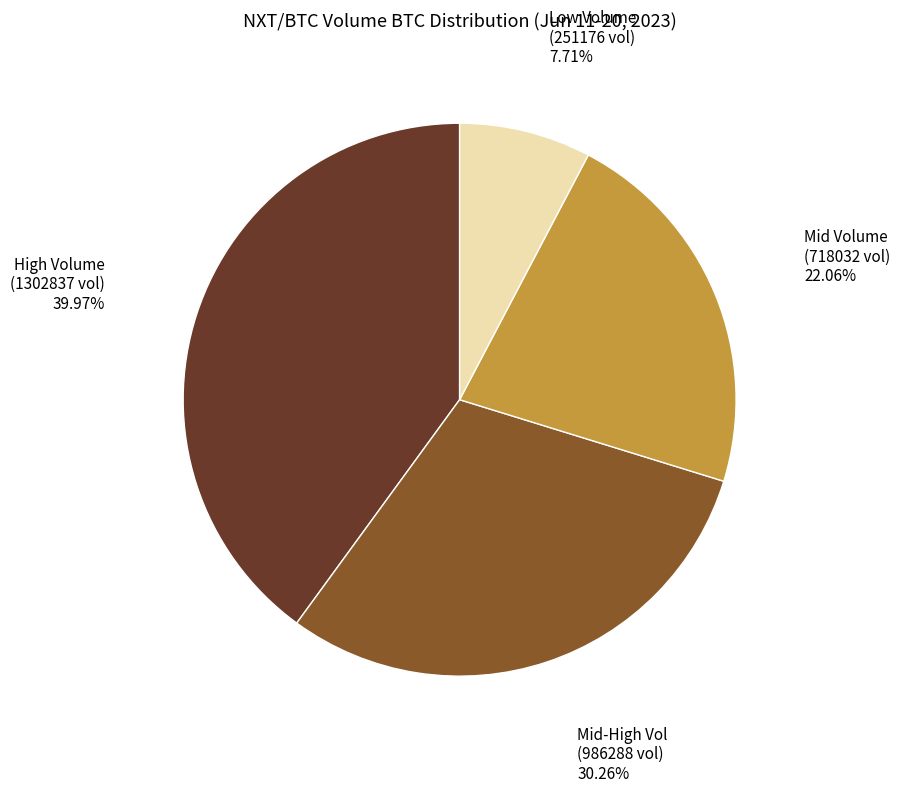

Is there any slice that represents more than half of the pie?

No